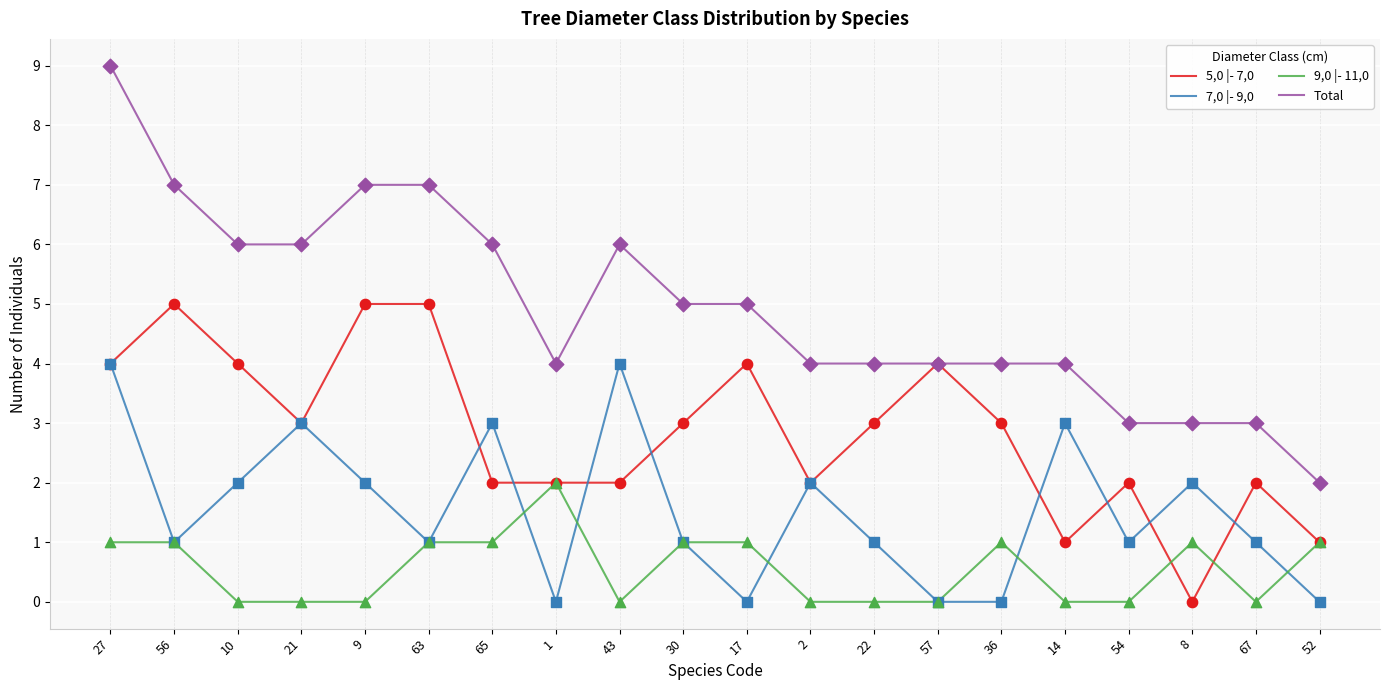

What is the spread (max minus min) of values at 8?

3